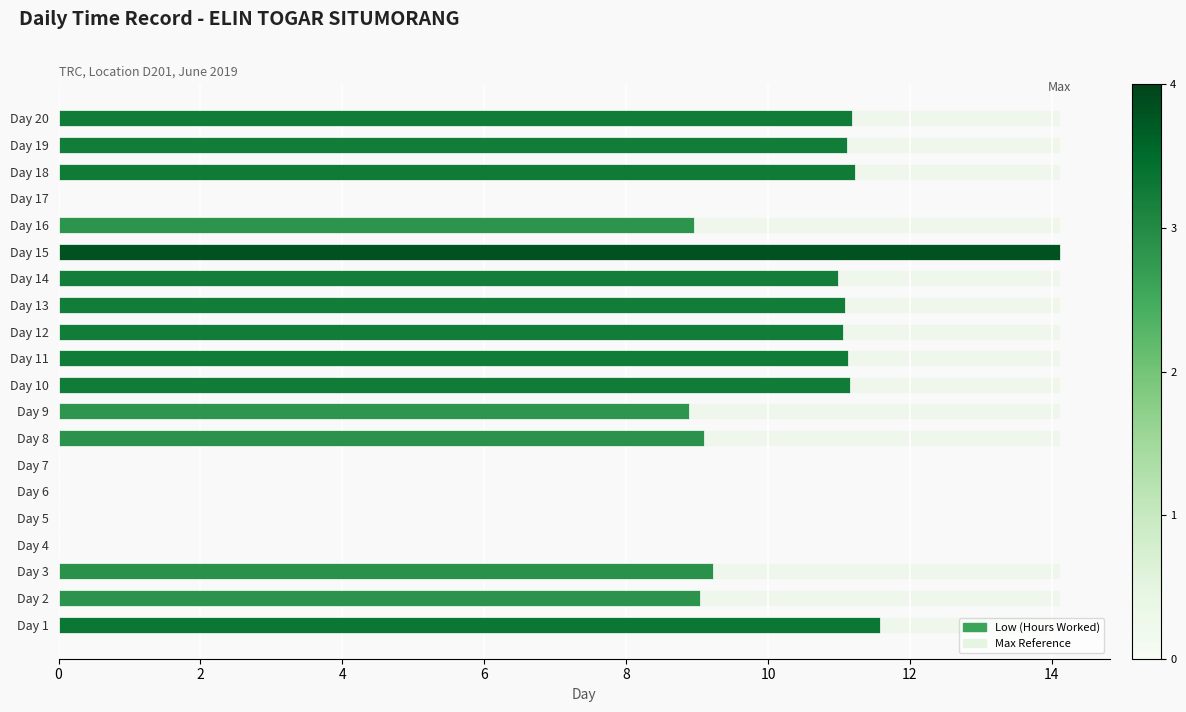

At how many categories does at least one series exceed 2?

15